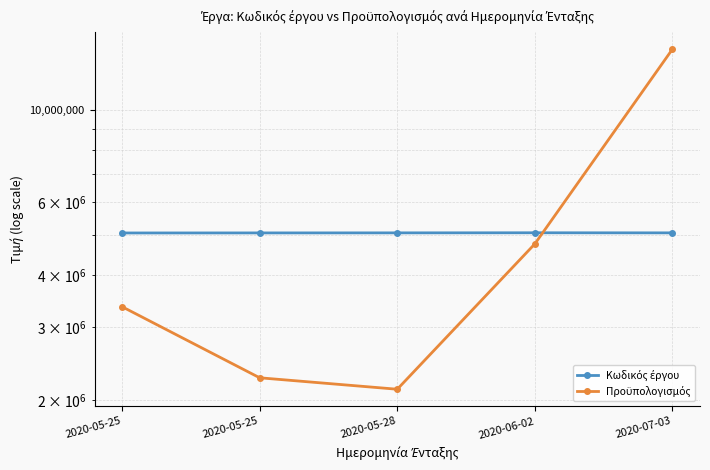

What is the smallest value displayed?

2120672.8